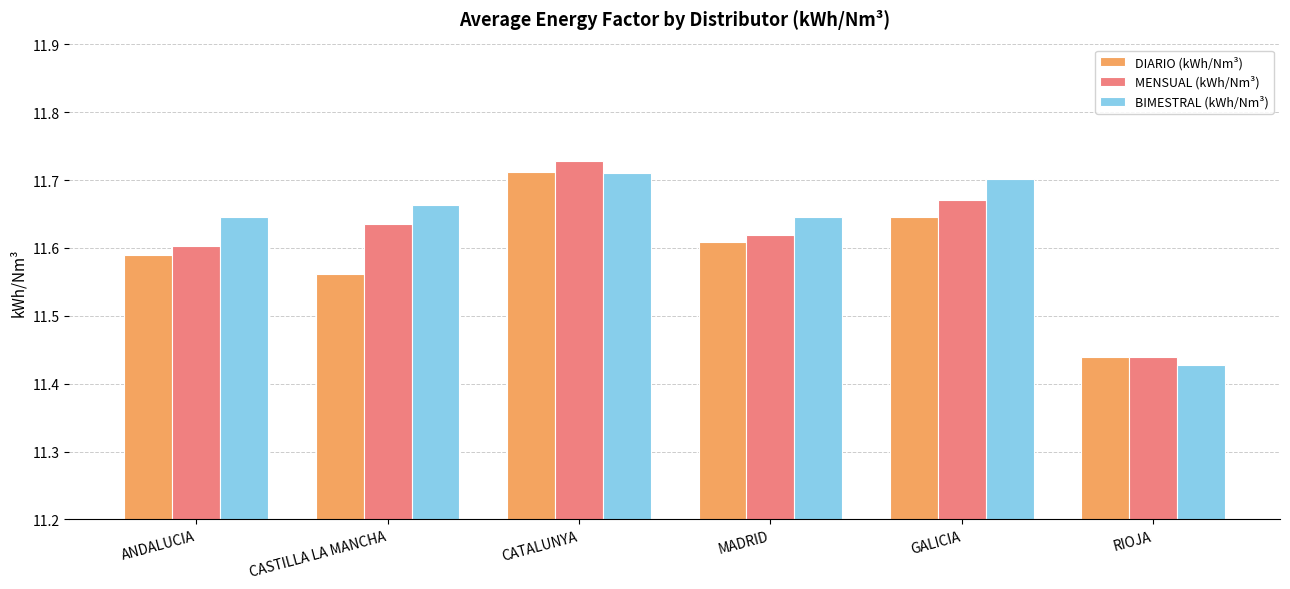

The DIARIO (kWh/Nm³) series shows 11.6 at CASTILLA LA MANCHA. True or false?

True